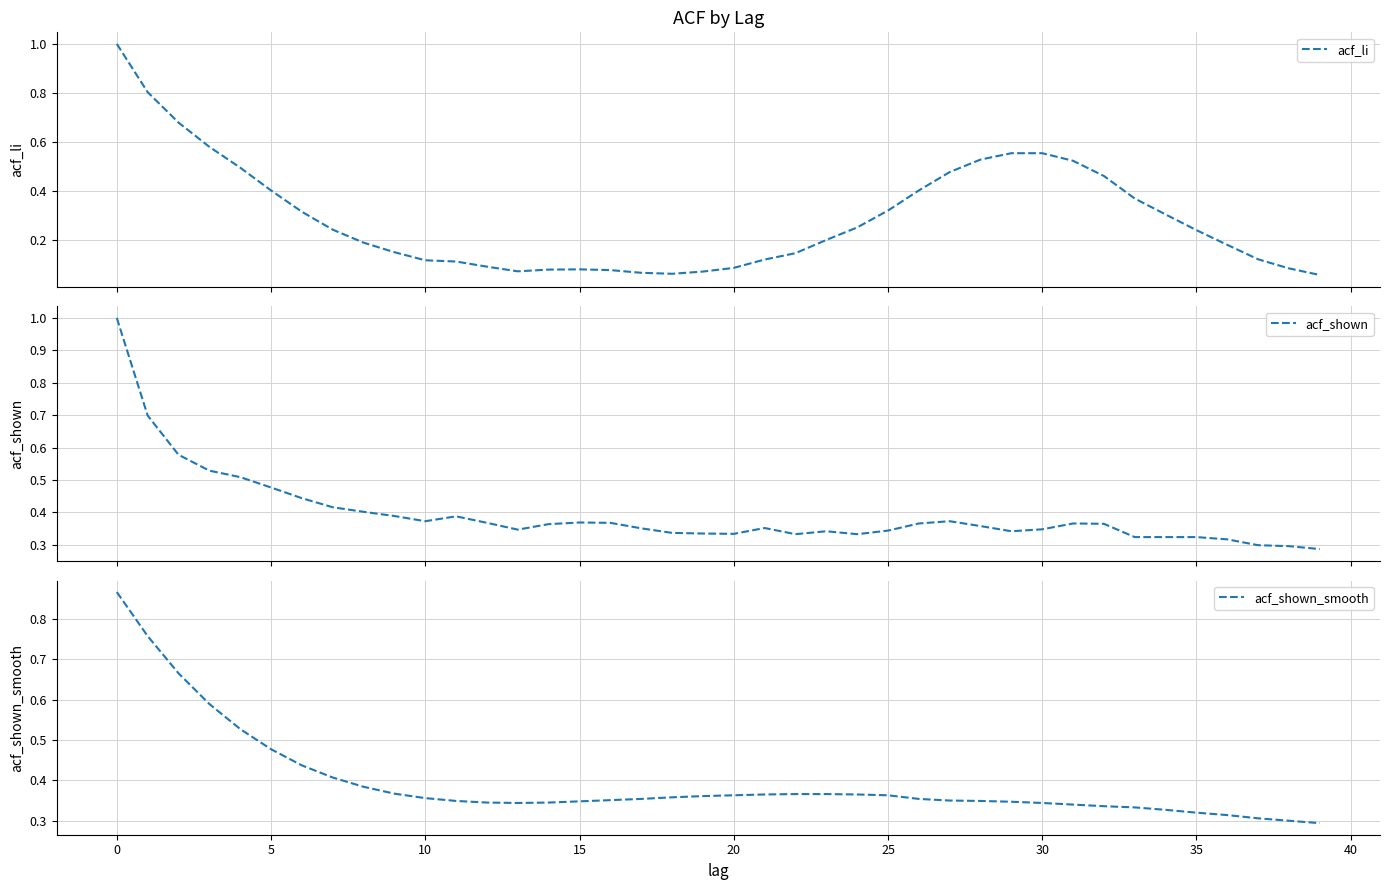

What is the highest value of the acf_li series?

1.0